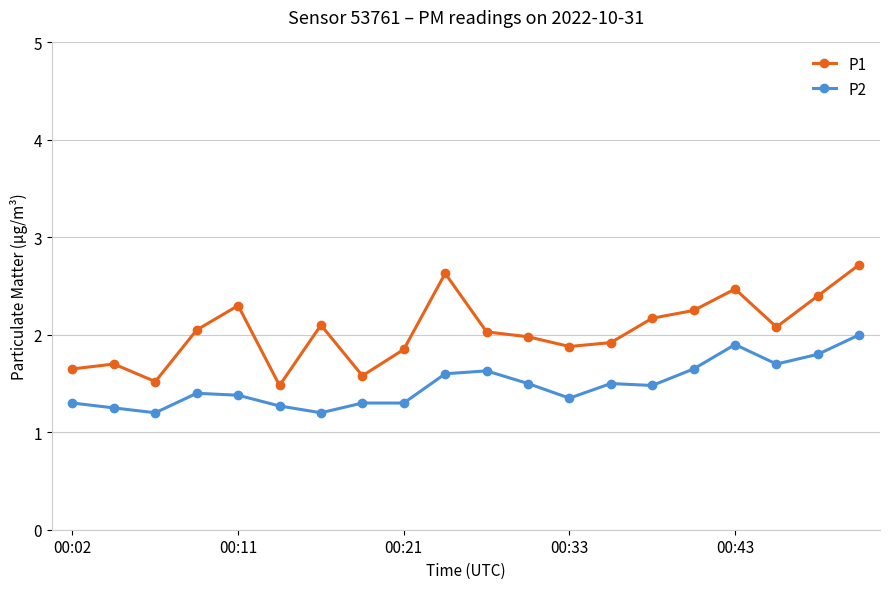

True or false: P2 and P1 intersect in this chart.

False